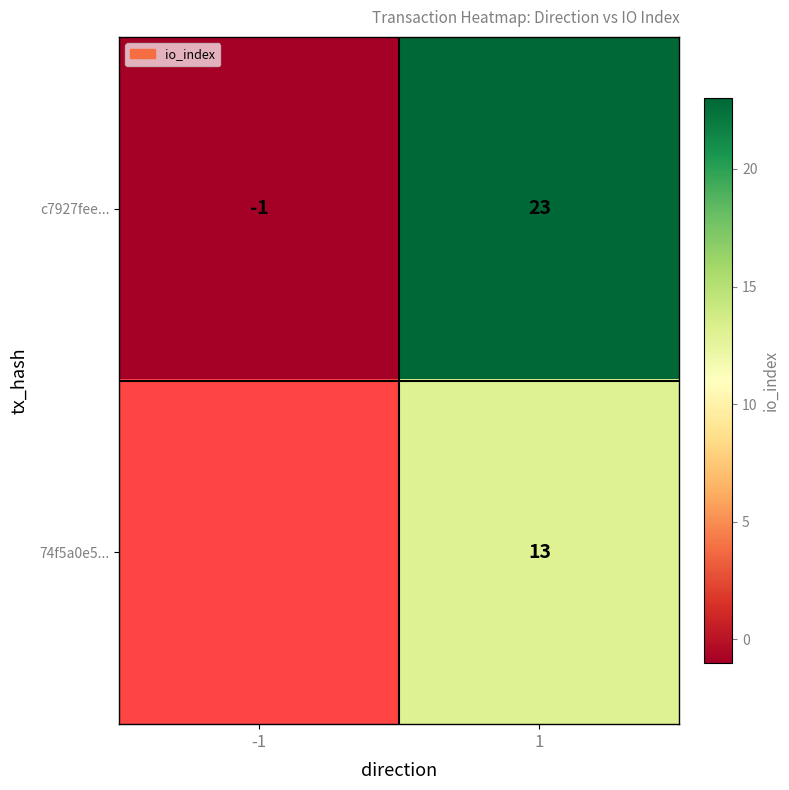

The value of c7927fee... at 1 is 31.2. True or false?

False